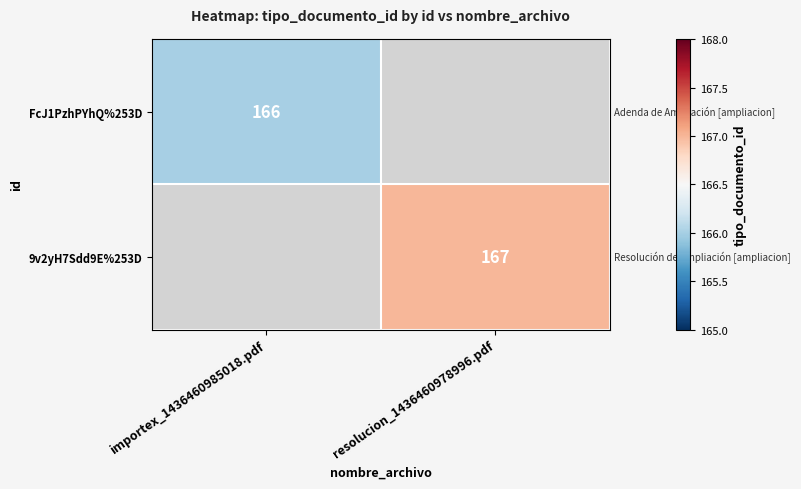

True or false: 9v2yH7Sdd9E%253D has a value of 100 at resolucion_1436460978996.pdf.

False